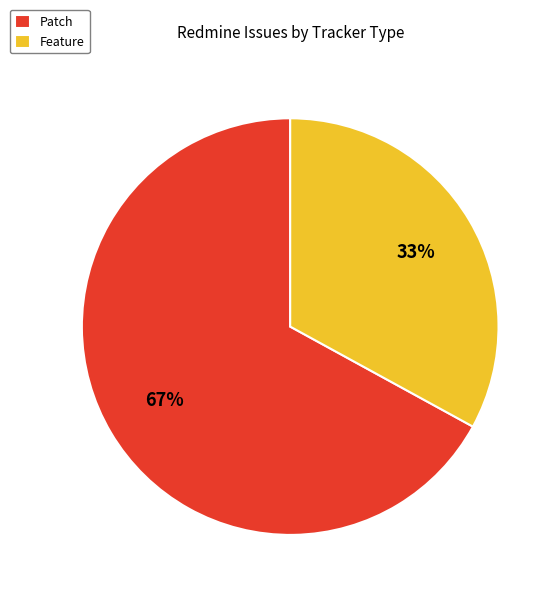

Is it true that Feature is 40% of the pie?

False